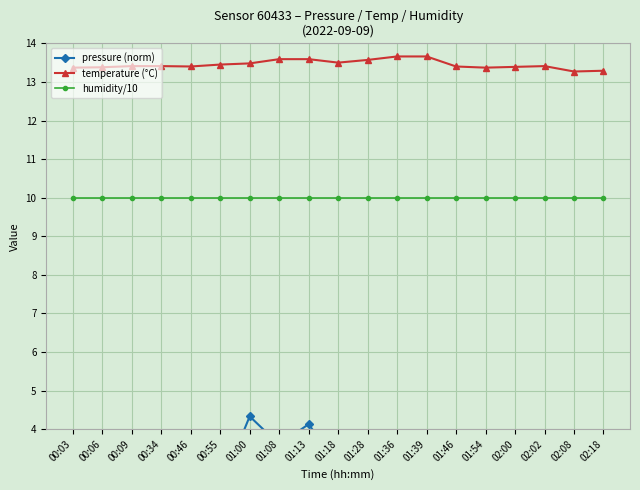

What is the smallest value displayed?

1.2